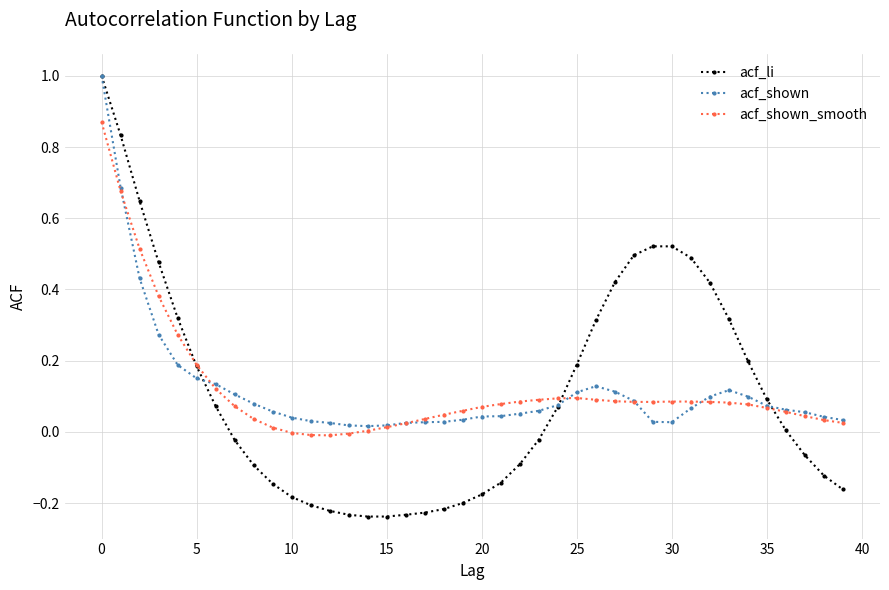

Does the chart have visible grid lines?

Yes